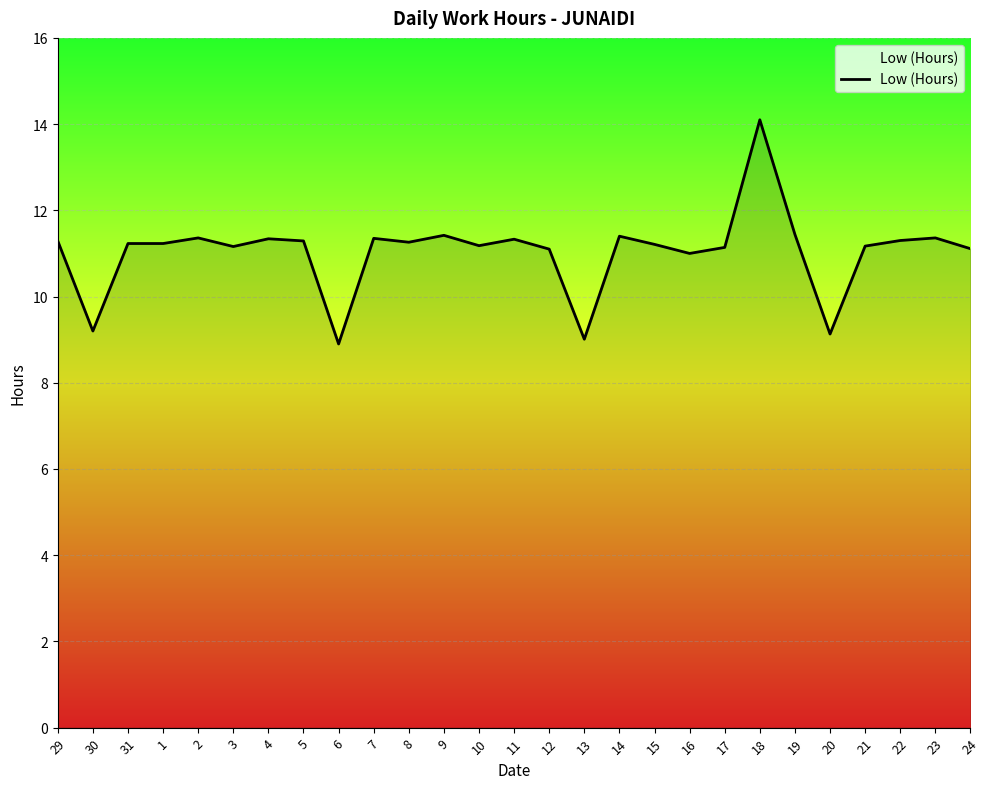

What is the difference between the maximum and minimum values?

5.2